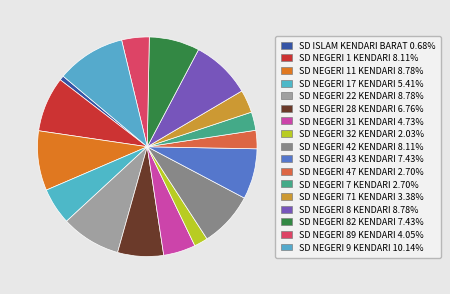

Count the number of slices in the pie.

17